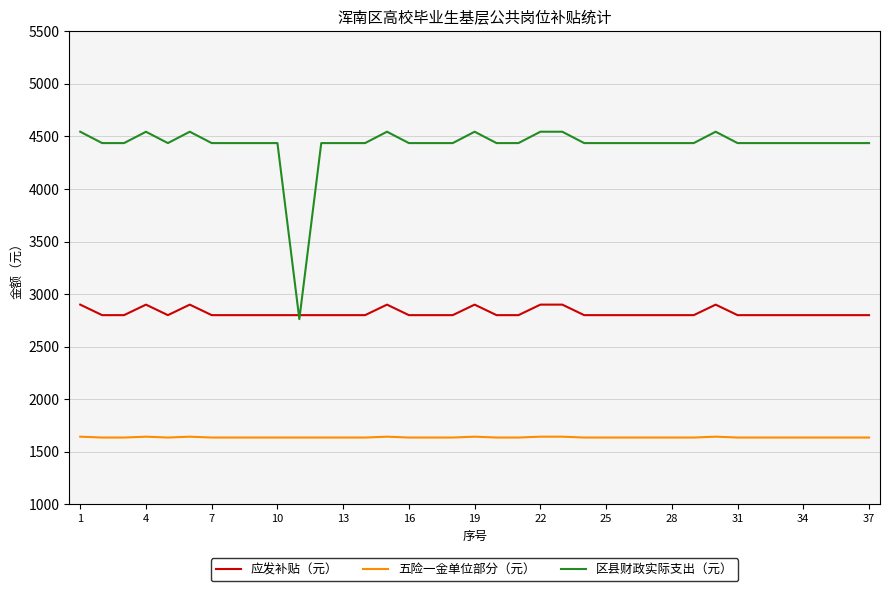

Which series has the largest total across all categories?

区县财政实际支出（元）